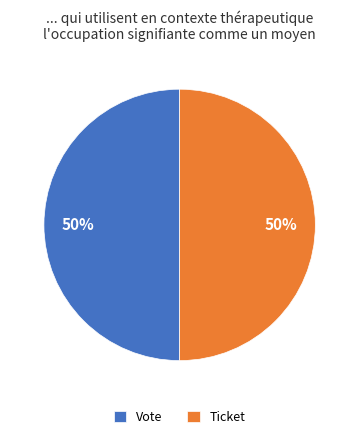

Combined, do Vote and Ticket account for over 50%?

Yes